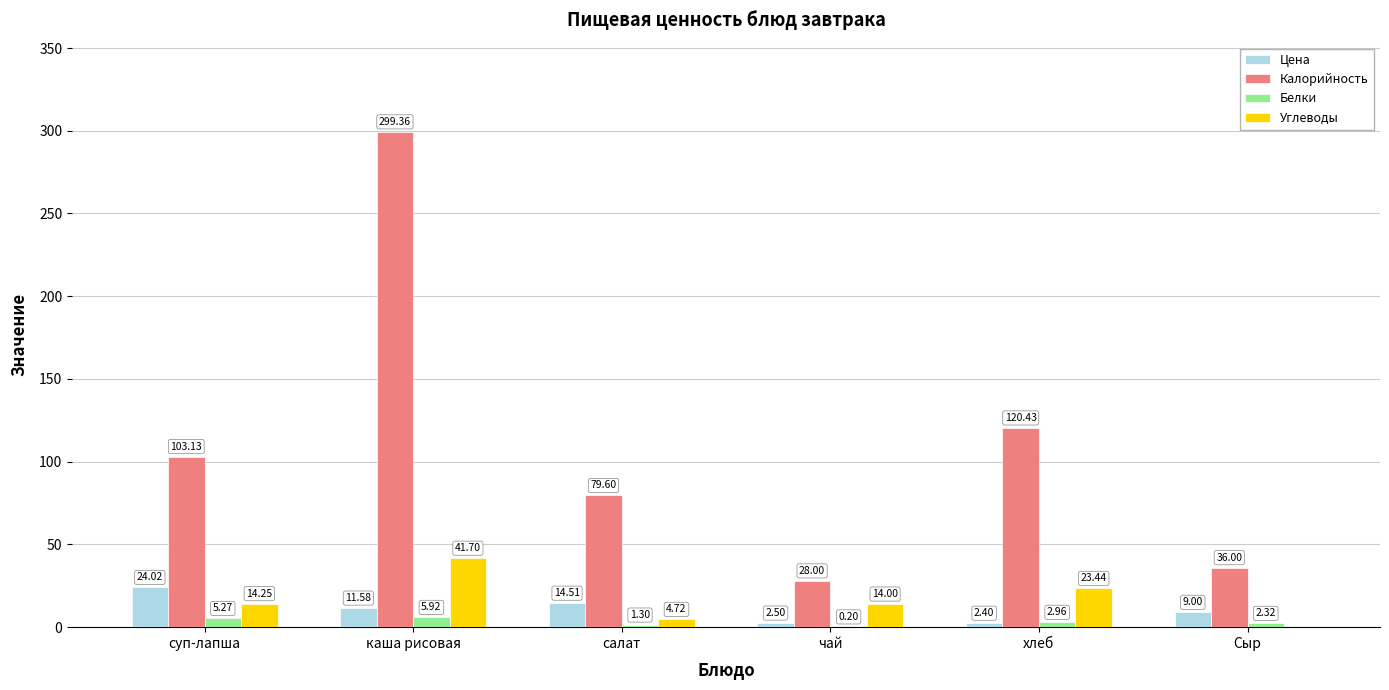

Which series has the largest total across all categories?

Калорийность